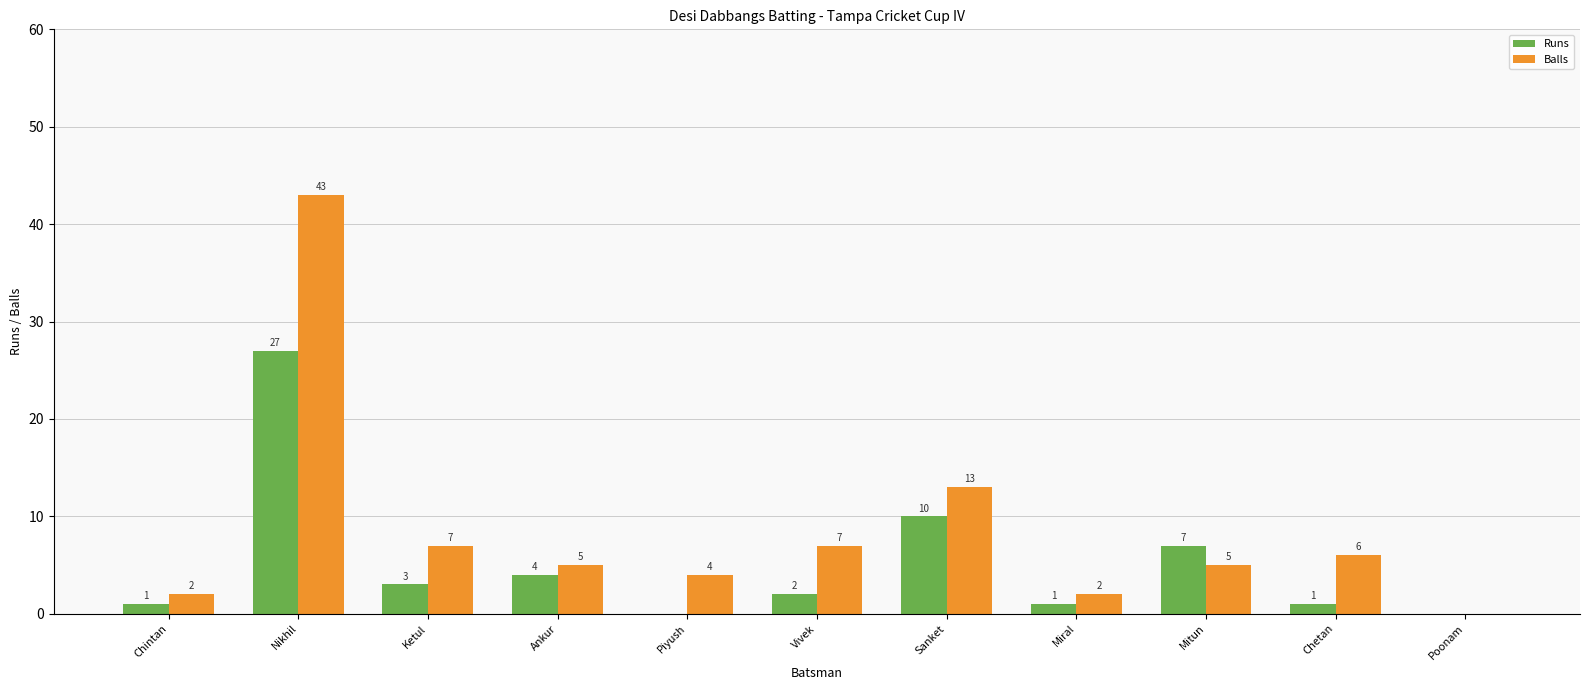

Reading left to right, list all the values displayed in this chart.

Runs: 1	27	3	4	0	2	10	1	7	1	0
Balls: 2	43	7	5	4	7	13	2	5	6	0